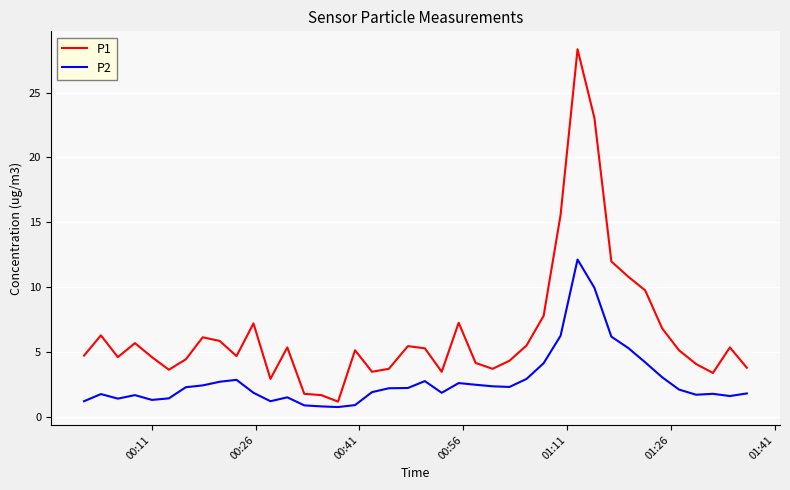

What is the minimum value for P2?

0.8